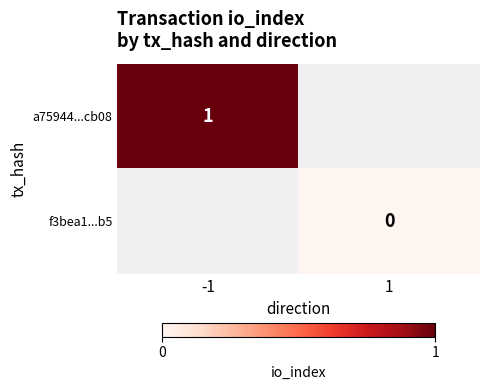

Is it true that a75944...cb08 equals 1 at -1?

True